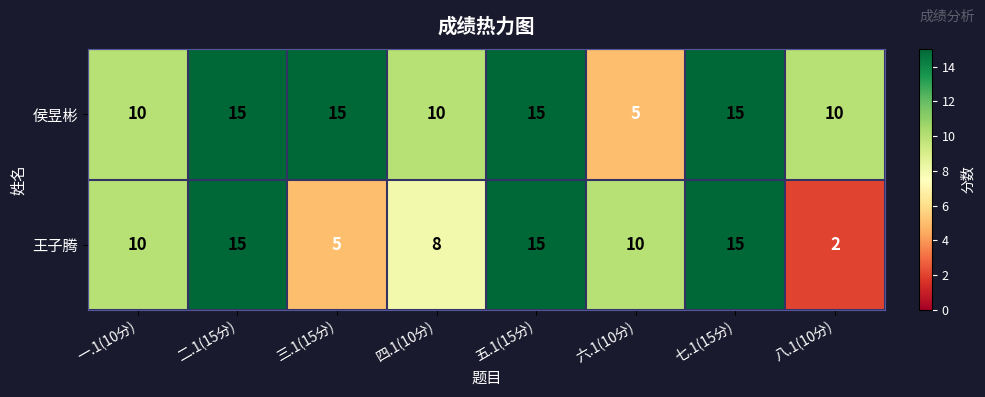

What is the sum of all 王子腾 values?

80